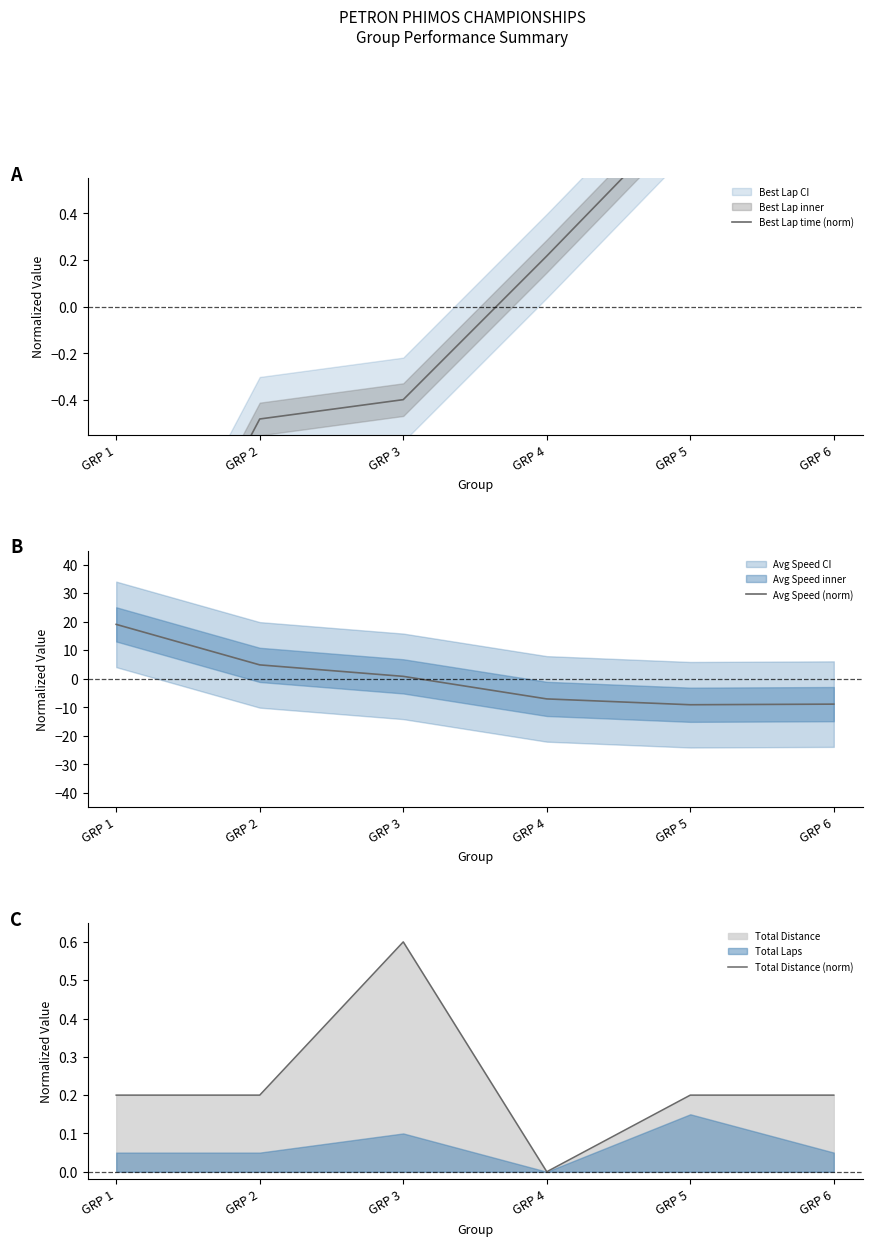

At which category does the chart reach its minimum across all series?

GRP 5